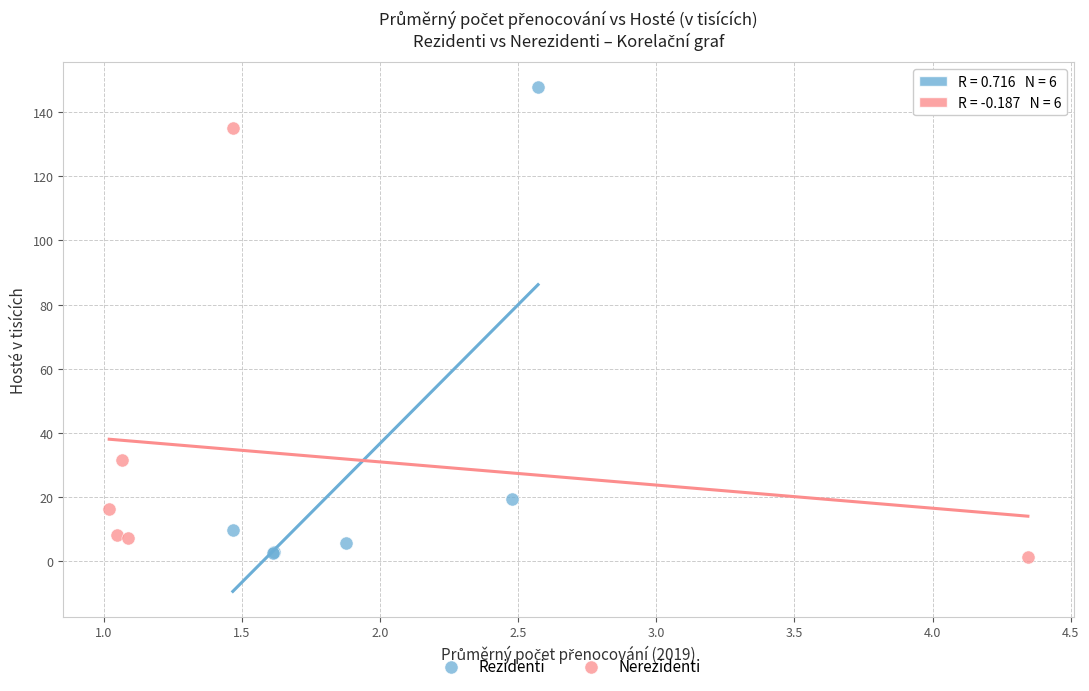

Which series contains the highest Y value?

Rezidenti